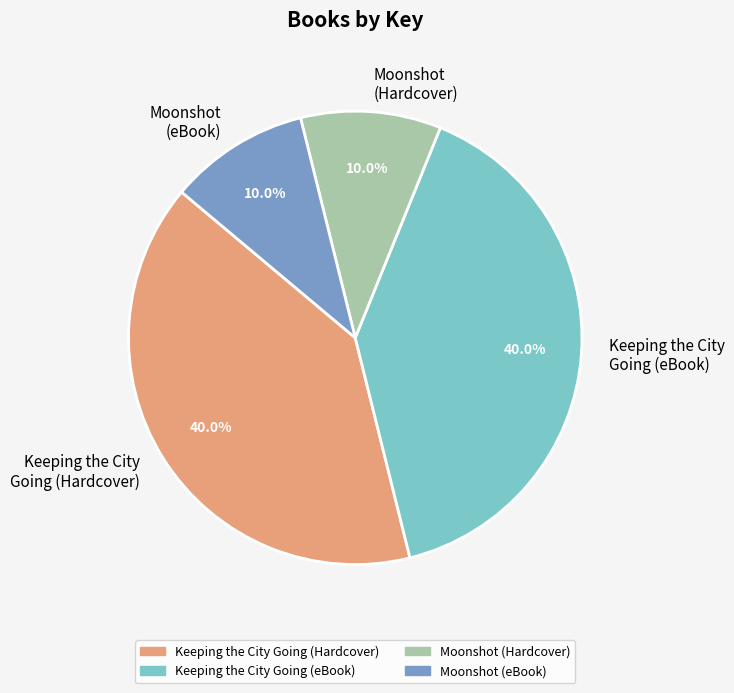

To the nearest percent, what portion does Moonshot (Hardcover) represent?

10%